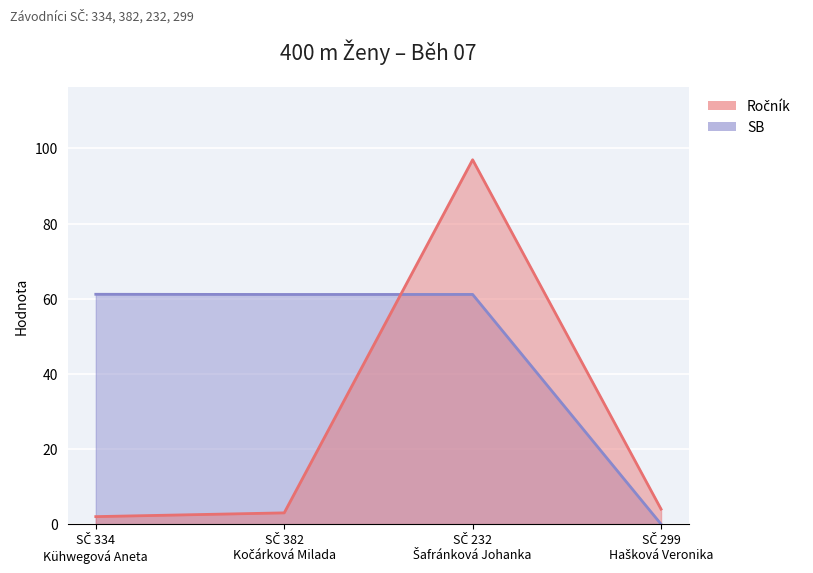

What is the difference between the maximum and minimum values in the SB series?

61.2